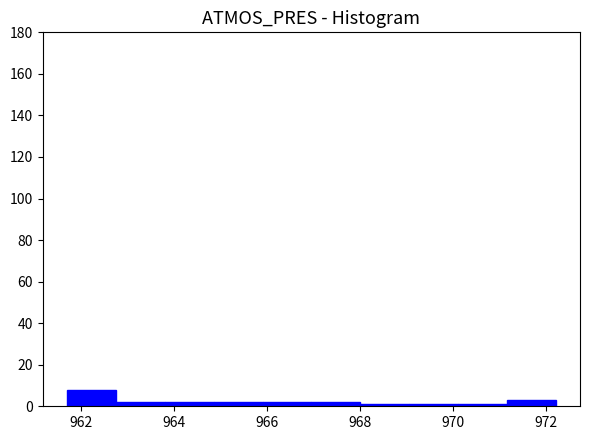

How tall is the bar that spans 964.85 to 965.90 on the x-axis? Neither the bar edges nor the heights are printed on the chart, so give them approximately, as read against the axes.

2